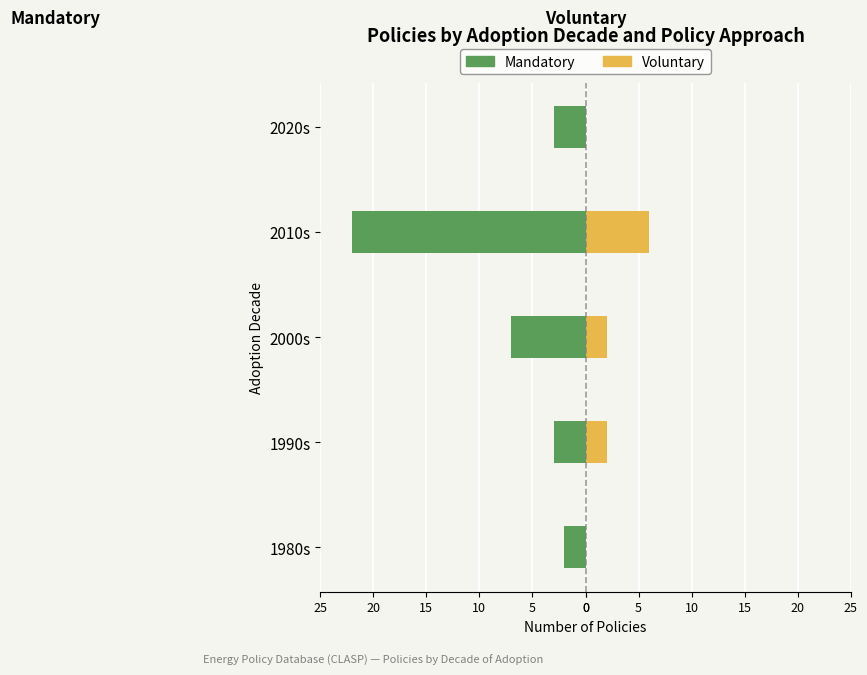

At 1980s, list the series in order from smallest to largest.

Mandatory, Voluntary